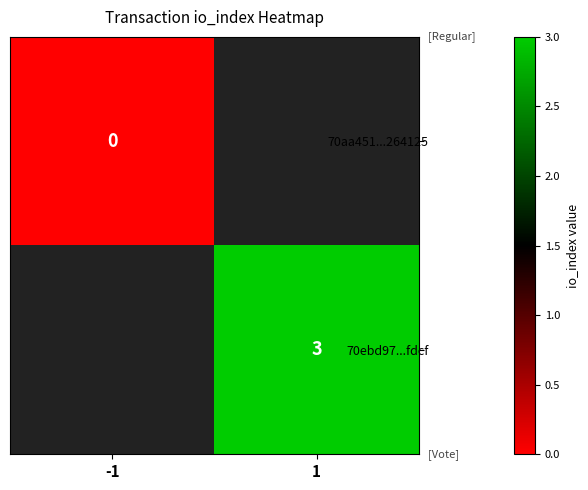

Between -1 and 1, which is larger?

1